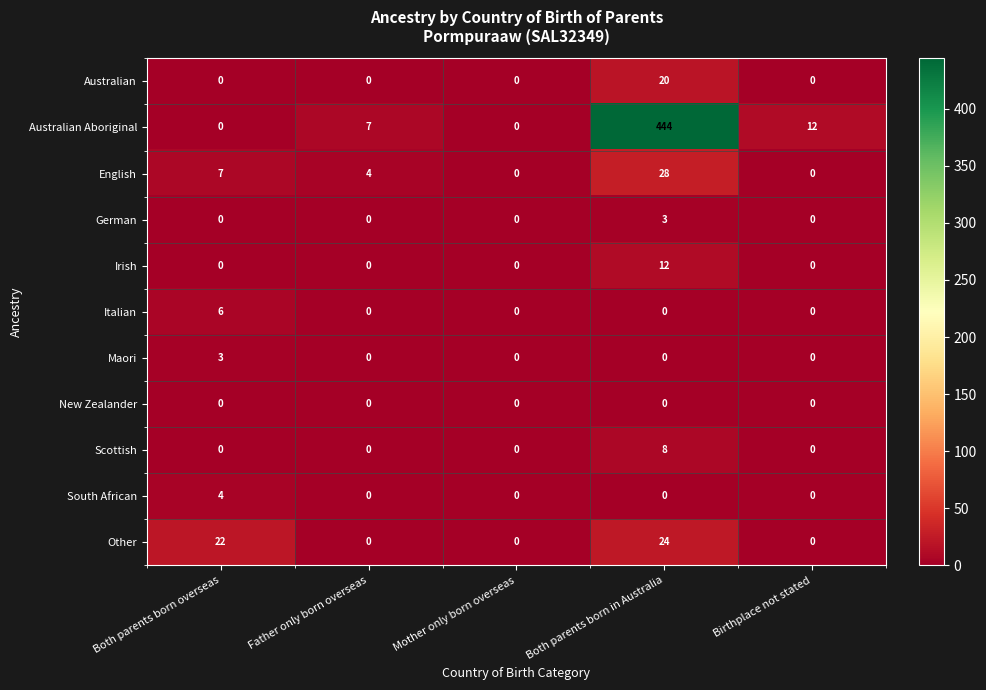

Which series has the largest total across all categories?

Australian Aboriginal